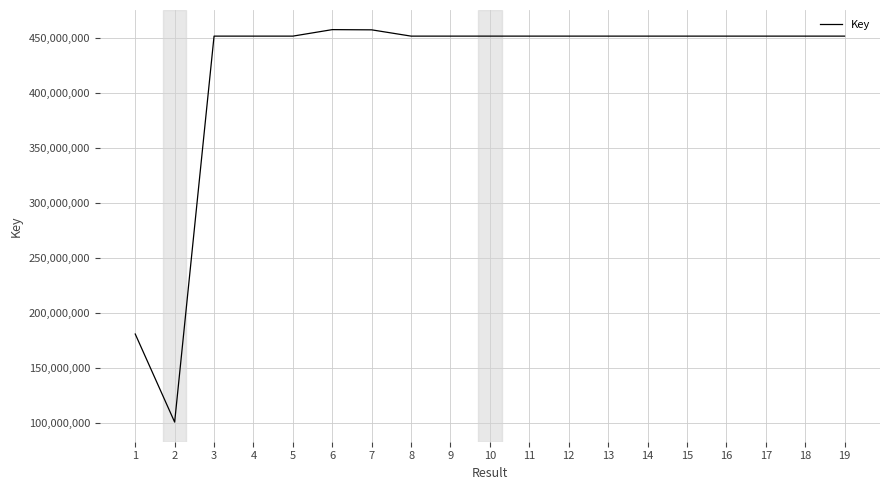

What is the average value?

419332265